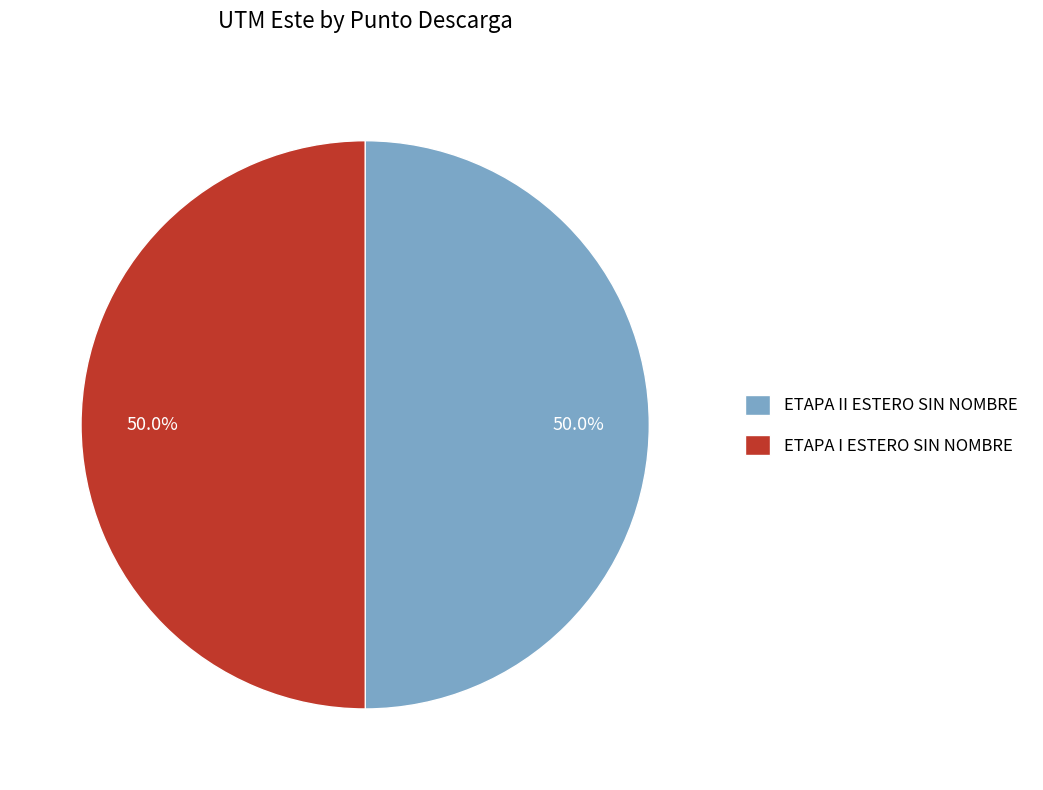

Combined, do ETAPA I ESTERO SIN NOMBRE and ETAPA II ESTERO SIN NOMBRE account for over 50%?

Yes